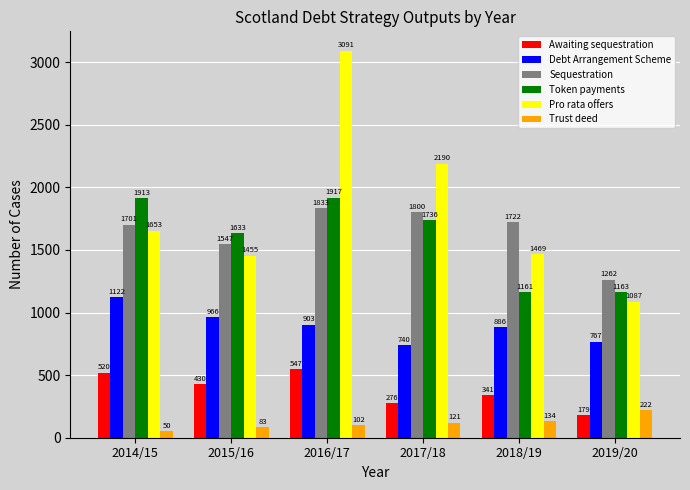

Does the chart contain any negative values?

No